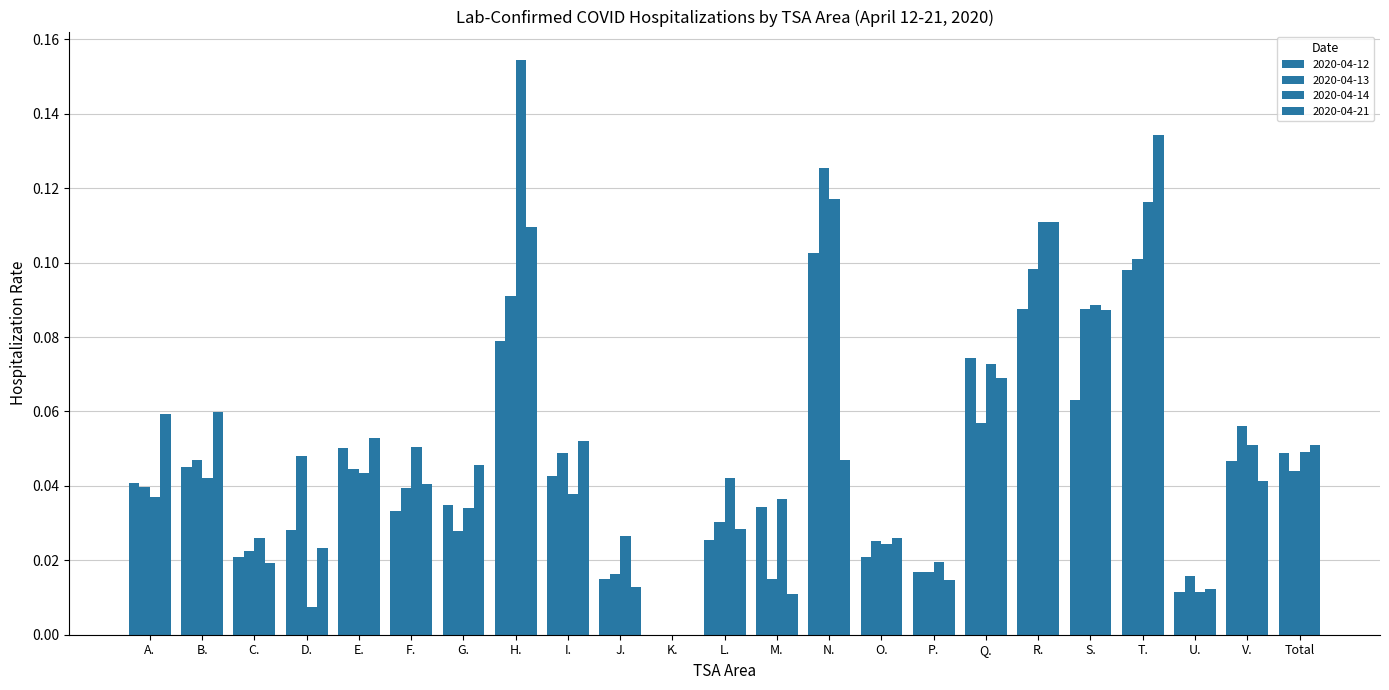

What is the difference between the second highest and minimum values in the 2020-04-14 series?

0.1